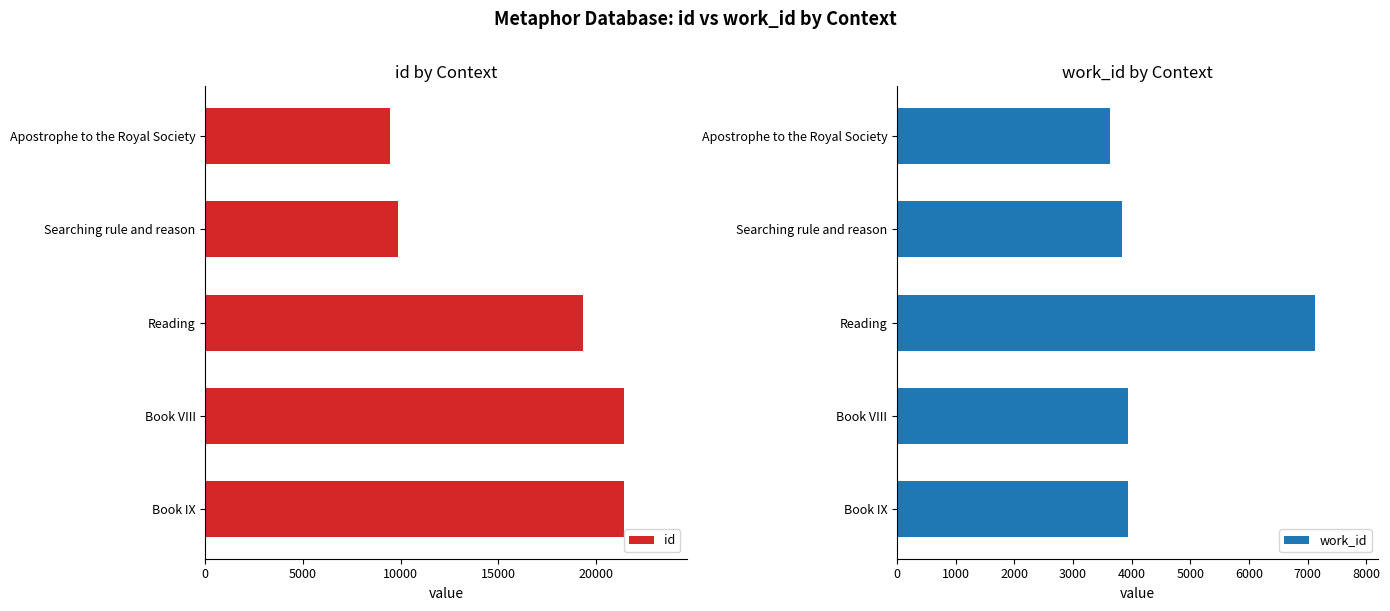

Is it true that id equals 21436 at Book IX?

True